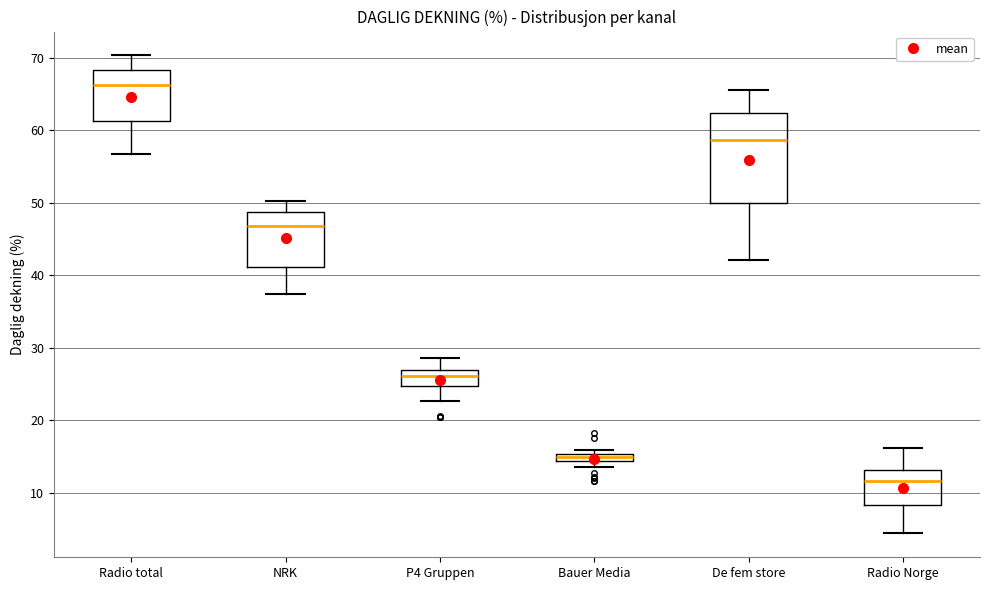

Which box is the tallest, from its lower edge to its upper edge?

De fem store